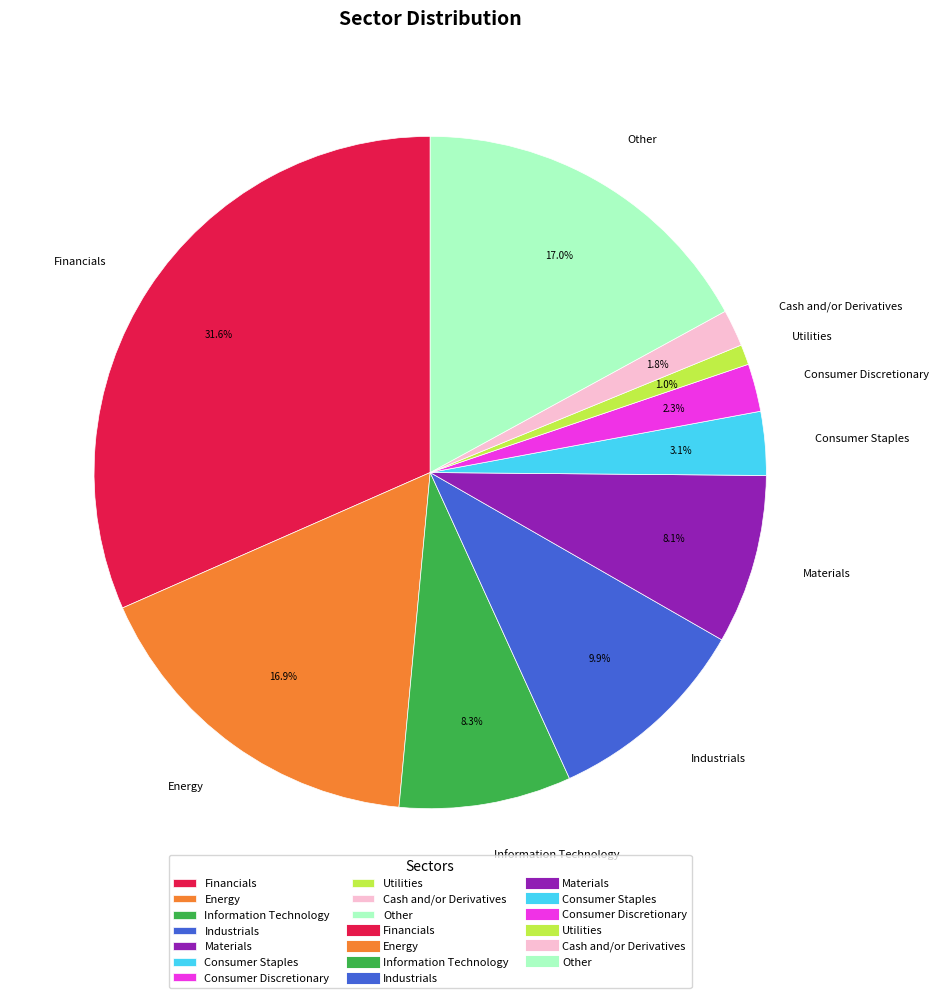

Combined, what portion of the pie is Financials and Consumer Discretionary?

33.9%